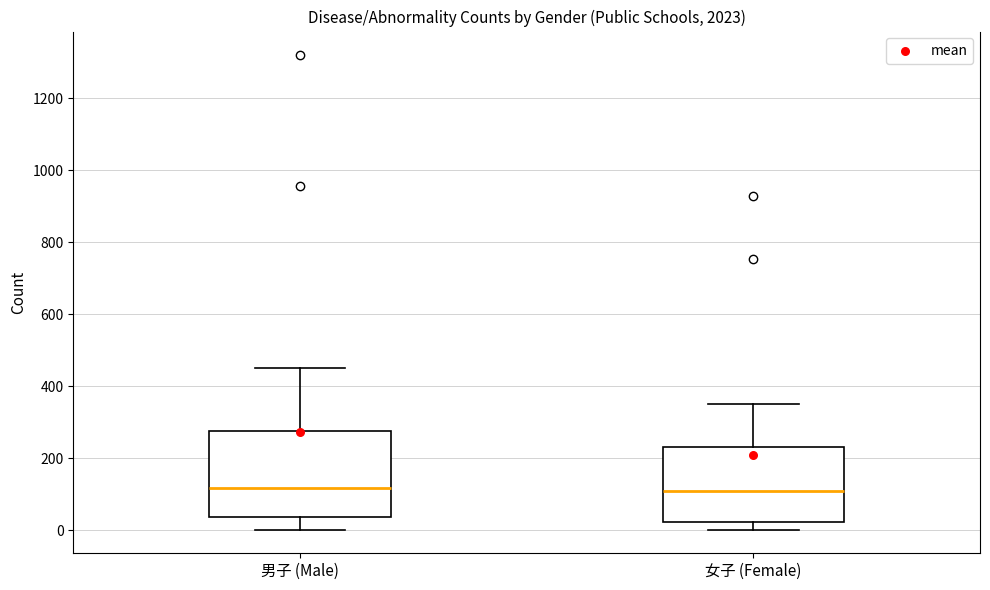

Comparing the boxes themselves (not the whiskers), which one is the tallest?

男子 (Male)